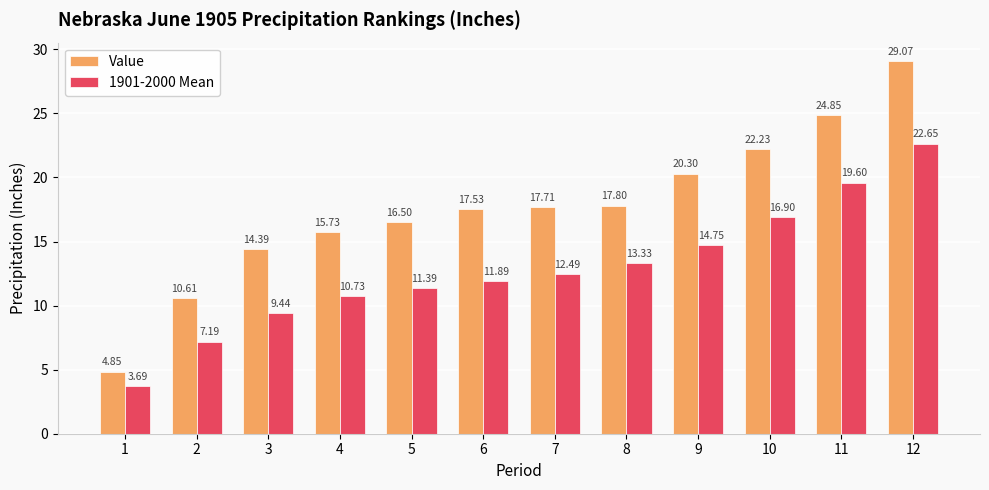

What is the spread (max minus min) of values at 10?

5.3